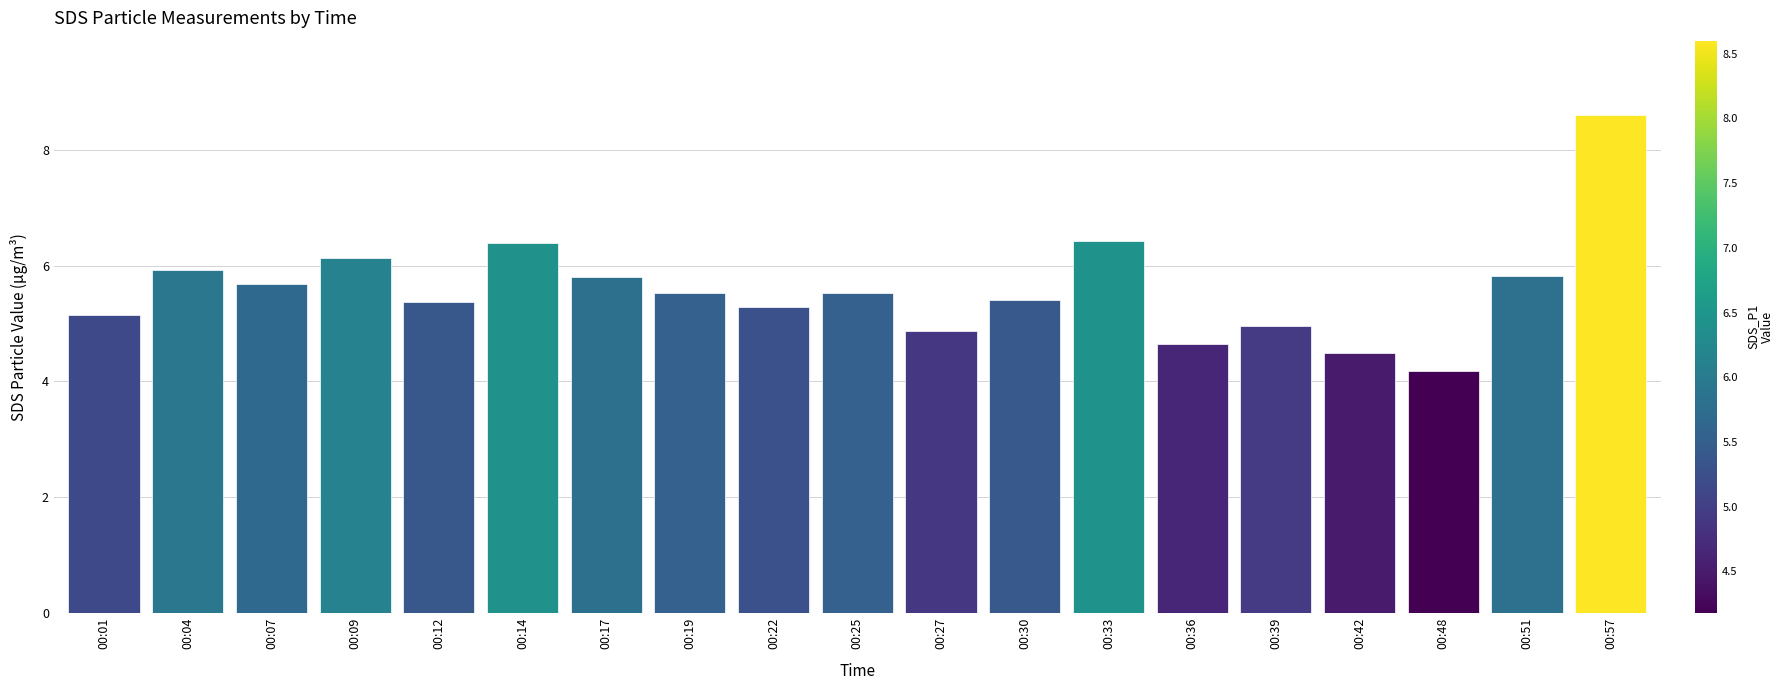

How many values are below 5?

5